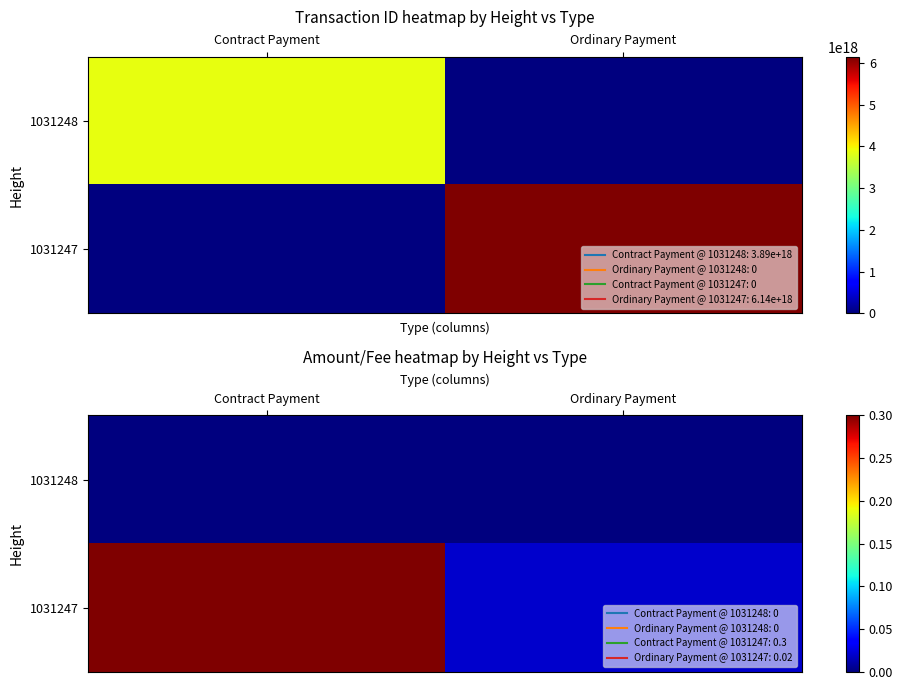

The 1031247 series shows 0.3 at Contract Payment. True or false?

True